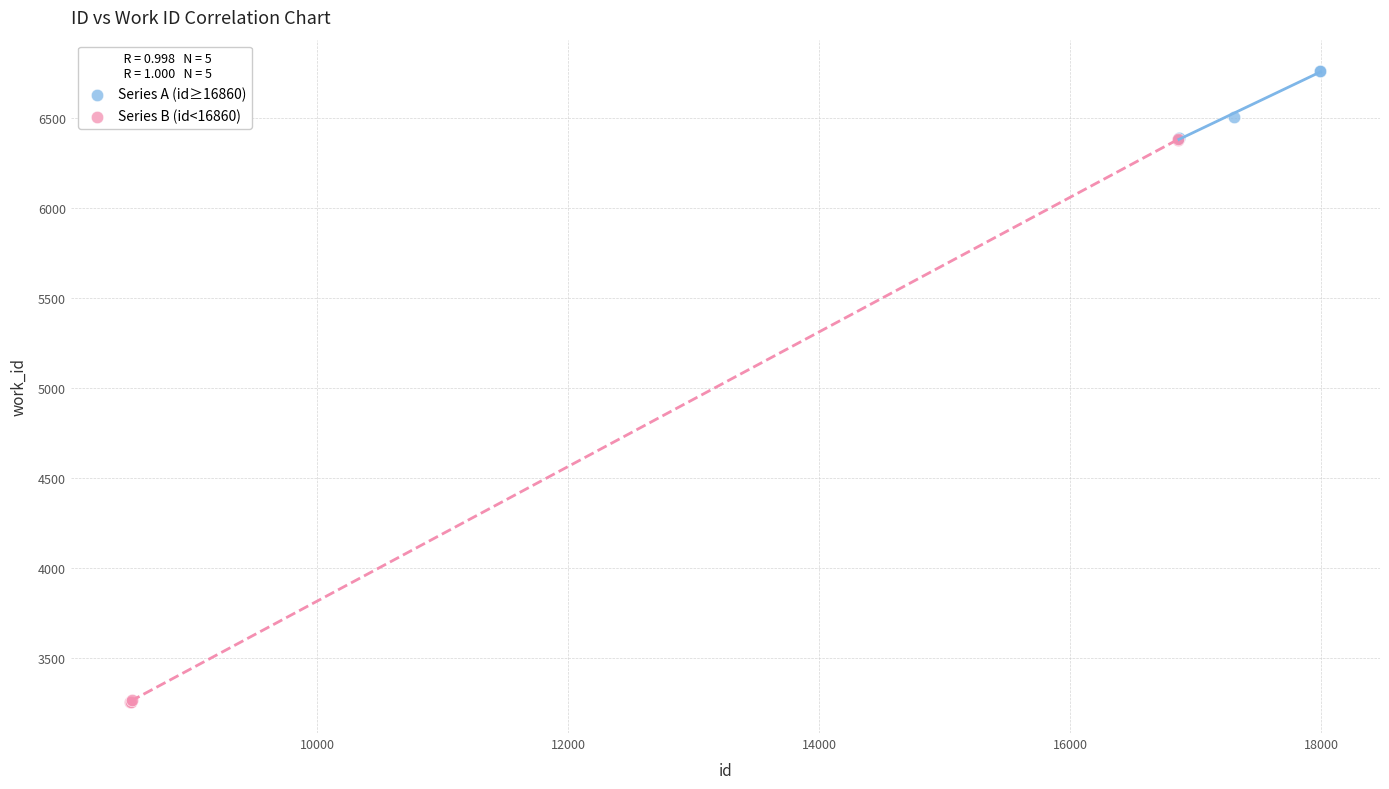

Which series has the largest Y range (max minus min)?

Series B (id<16860)